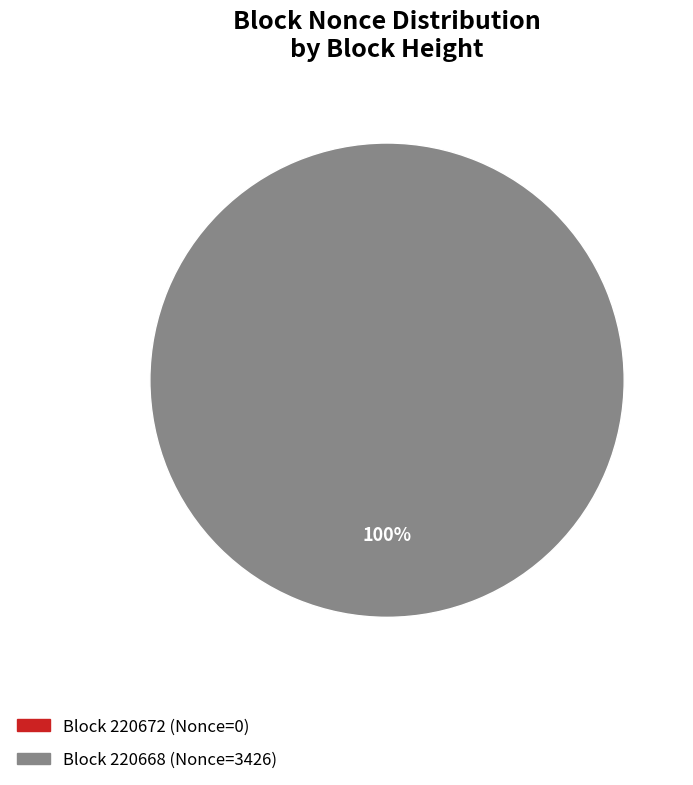

Does 220668 account for over 50% of the chart?

Yes